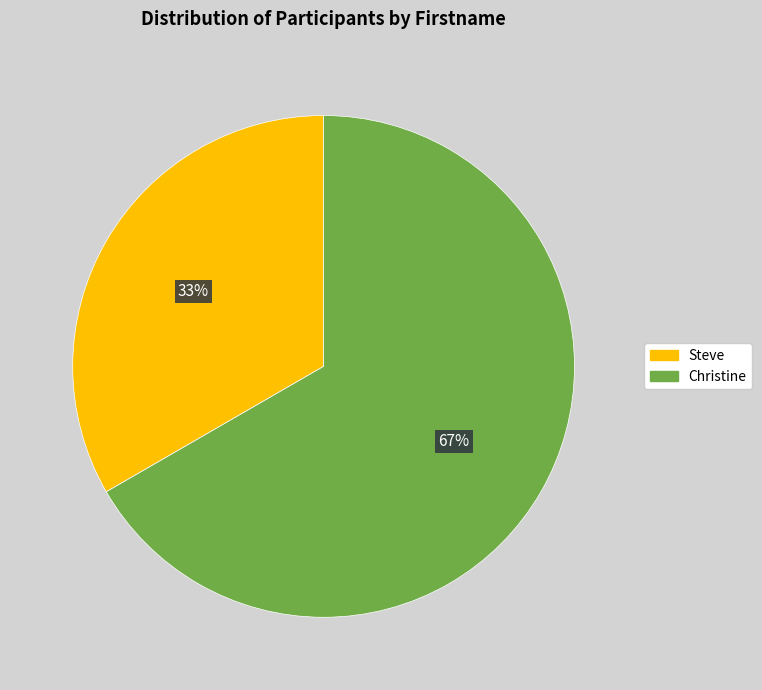

Rank the categories by value from highest to lowest.

Christine, Steve